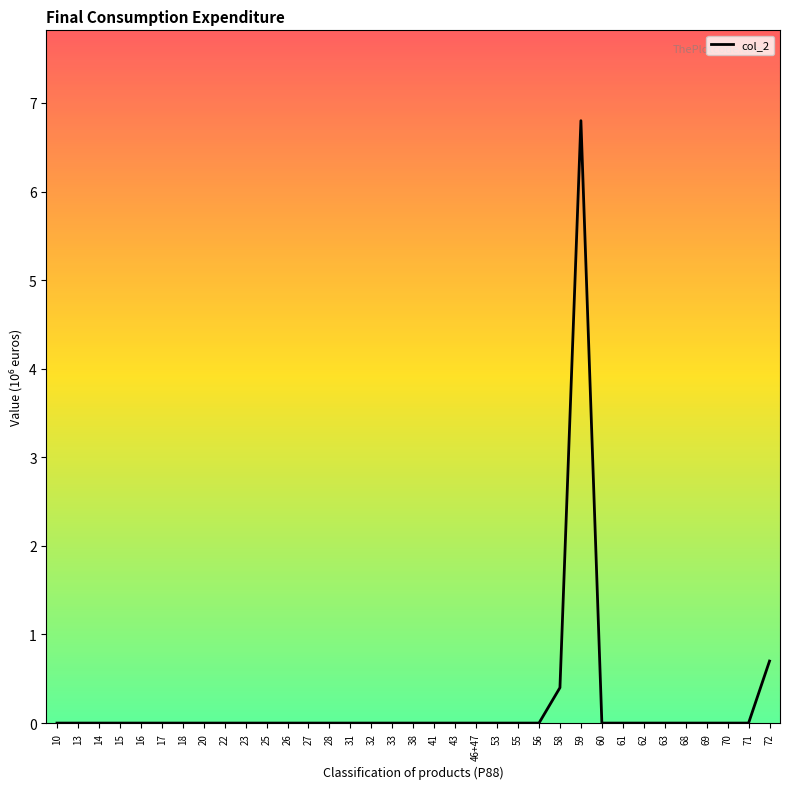

How many lines are shown in the chart?

1